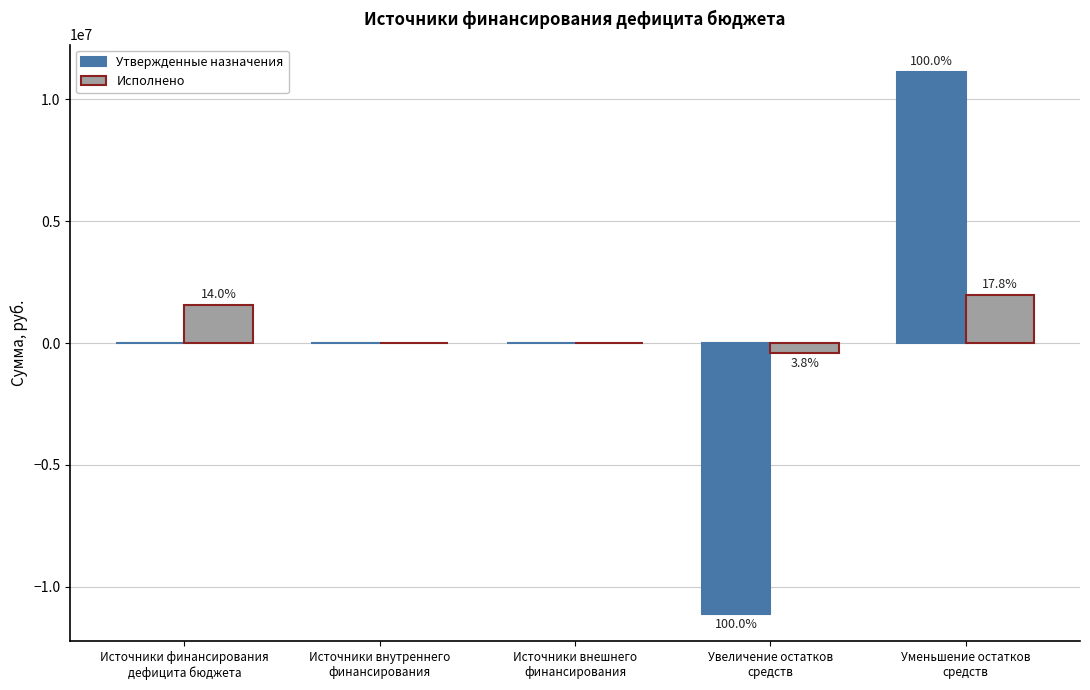

What is the label of the 1st bar from the right?

Уменьшение остатков
средств